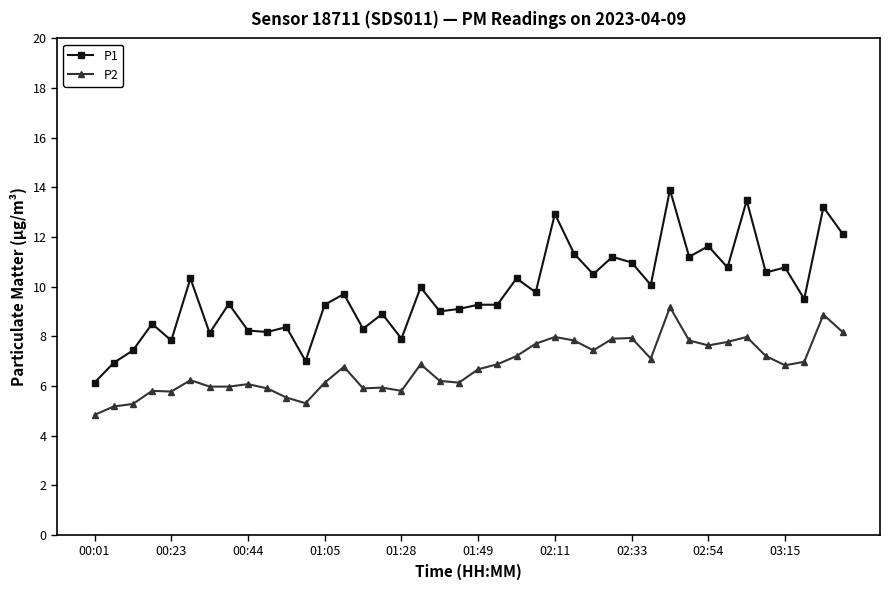

Which series has the largest range (max minus min)?

P1